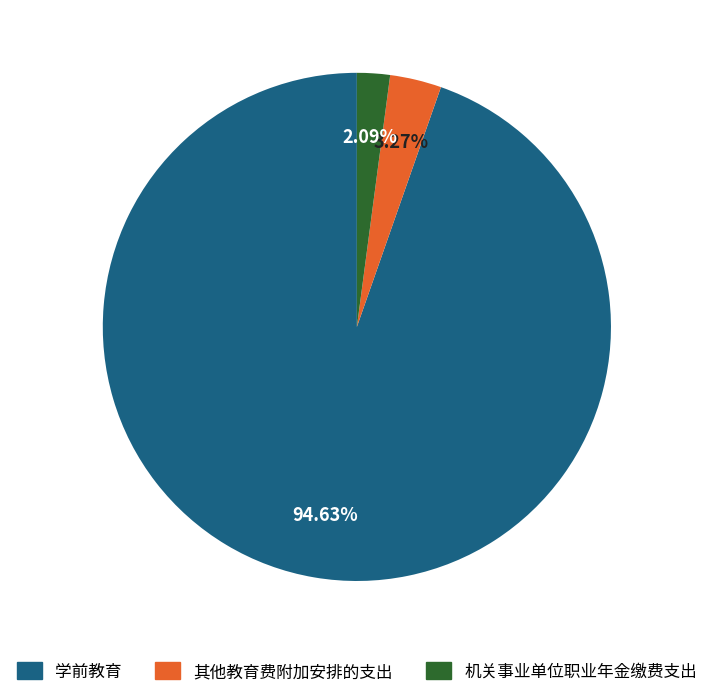

To the nearest percent, what portion does 学前教育 represent?

95%